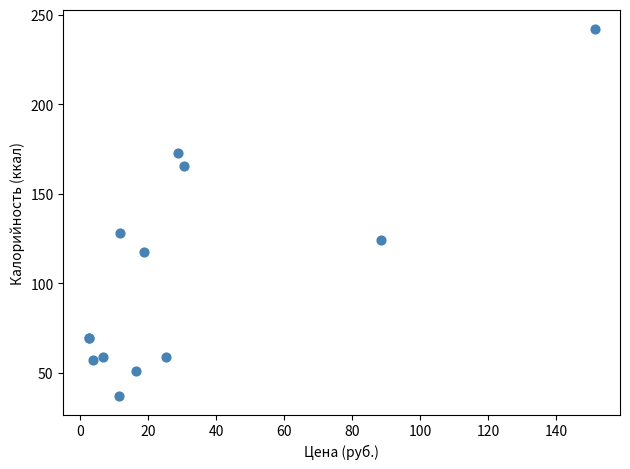

What Y value in the scatter plot is closest to 139?

128.0